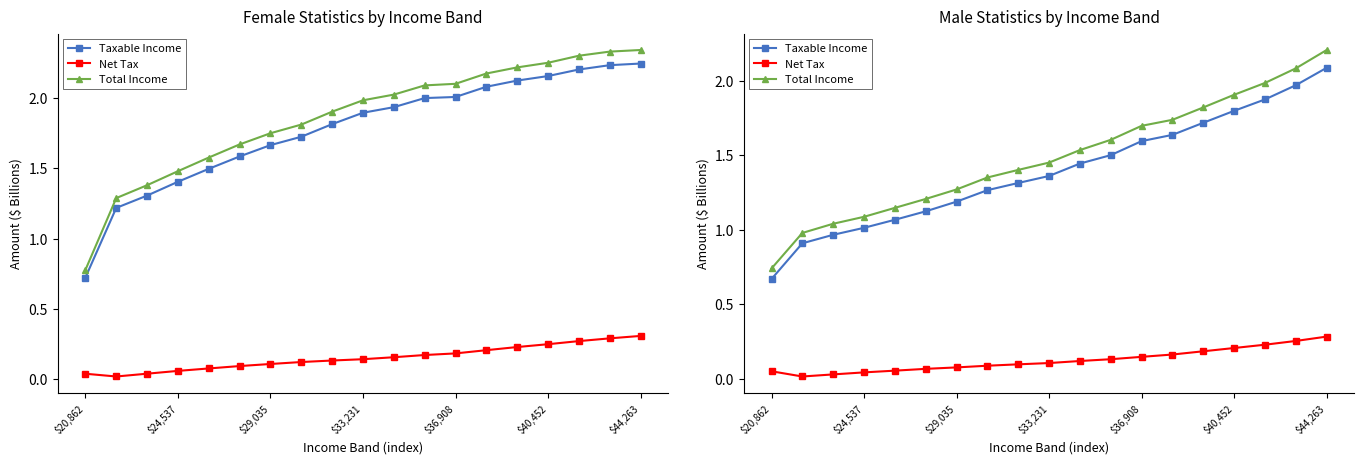

Rank the series at $33,231 from highest to lowest value.

Total Income, Taxable Income, Net Tax